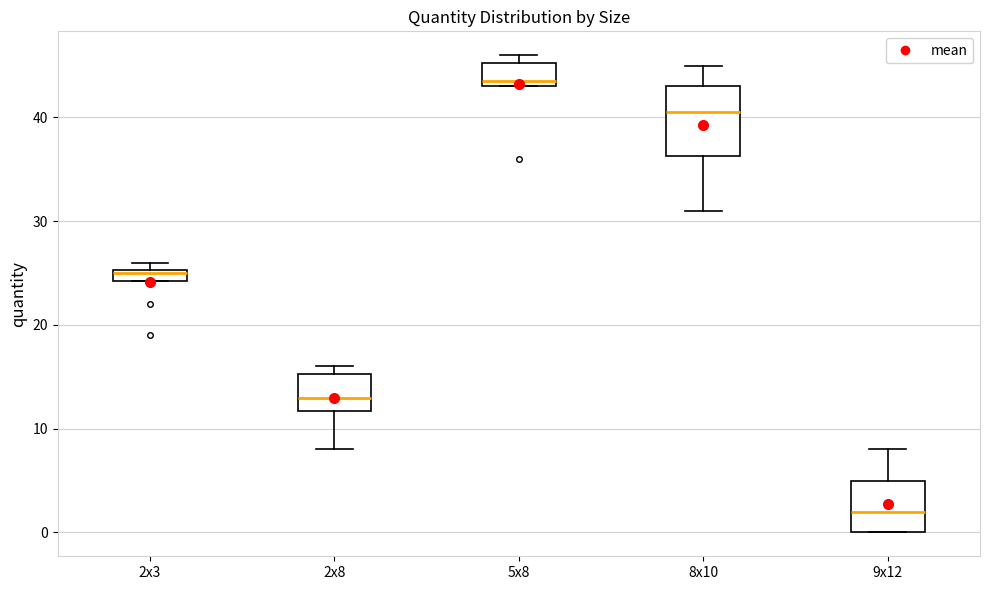

Which box has the highest median line?

5x8